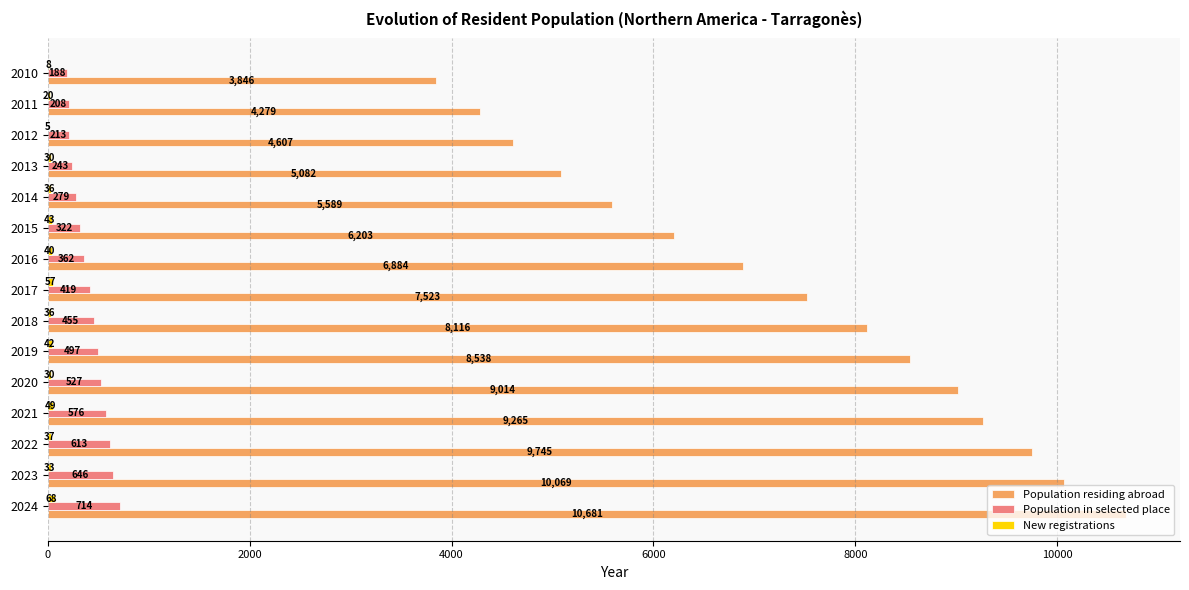

At which category is the sum across all series the highest?

2024